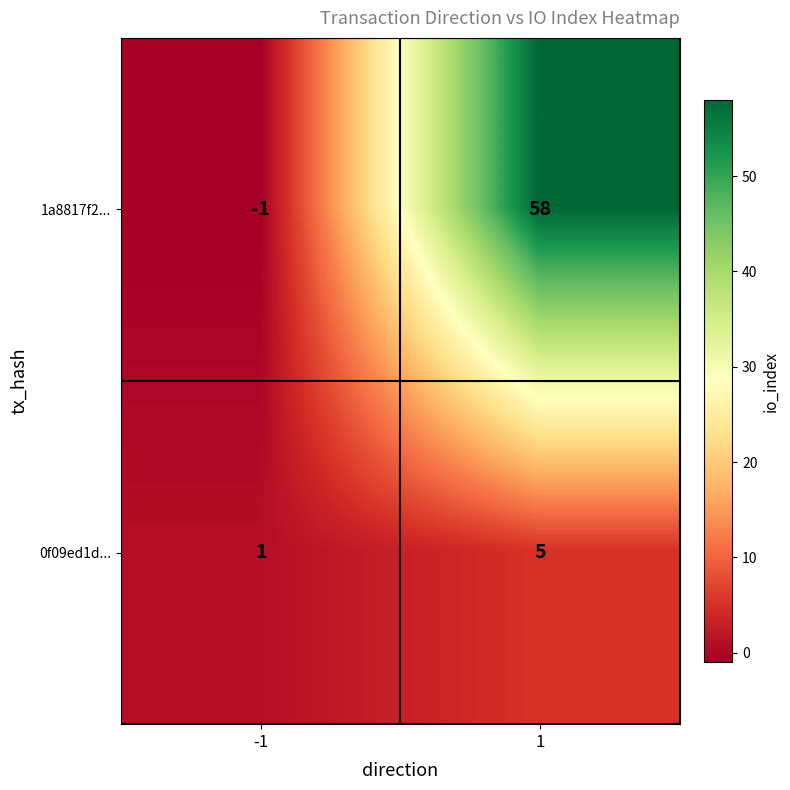

What is the sum of all 0f09ed1d... values?

6